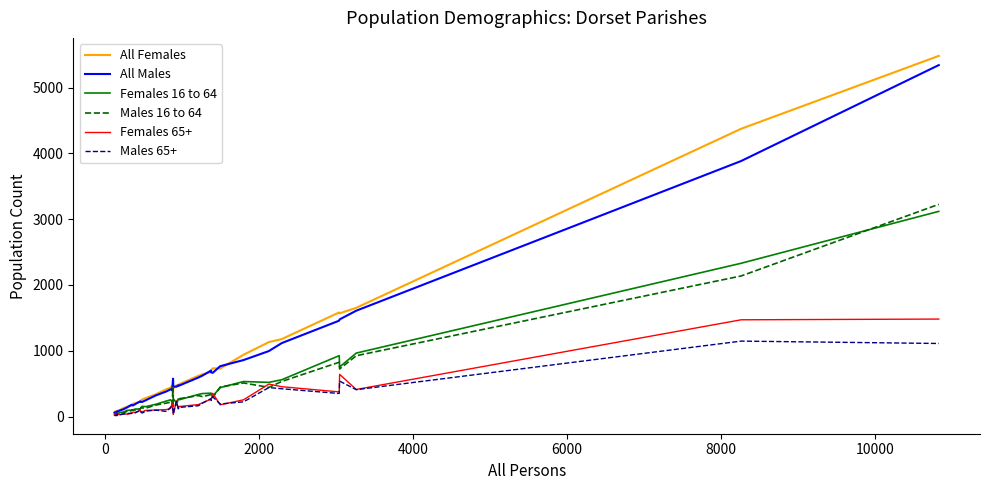

What is the maximum value for All Females?

5482